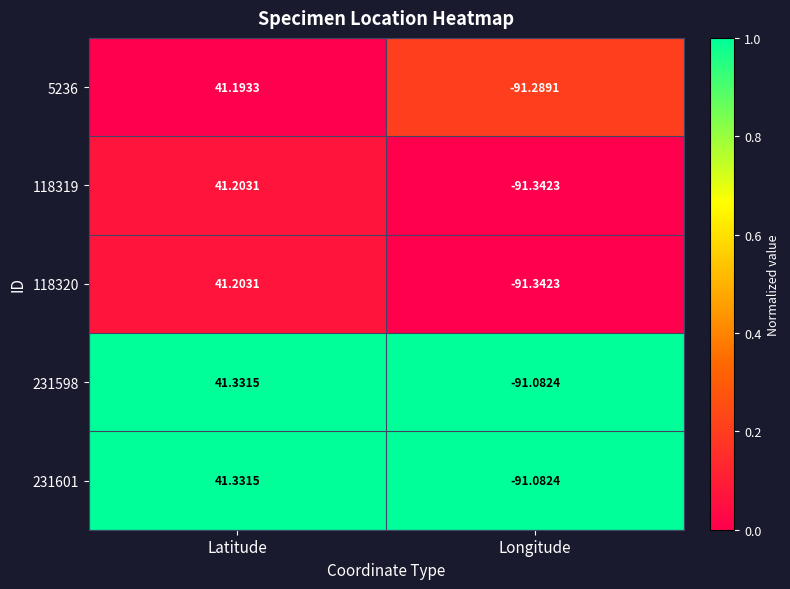

Which label corresponds to the smallest value in the chart?

Longitude